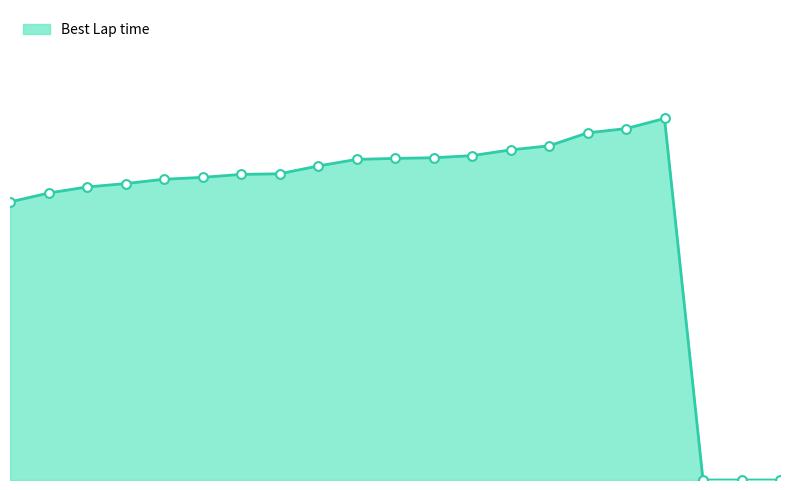

Does the chart have visible grid lines?

No